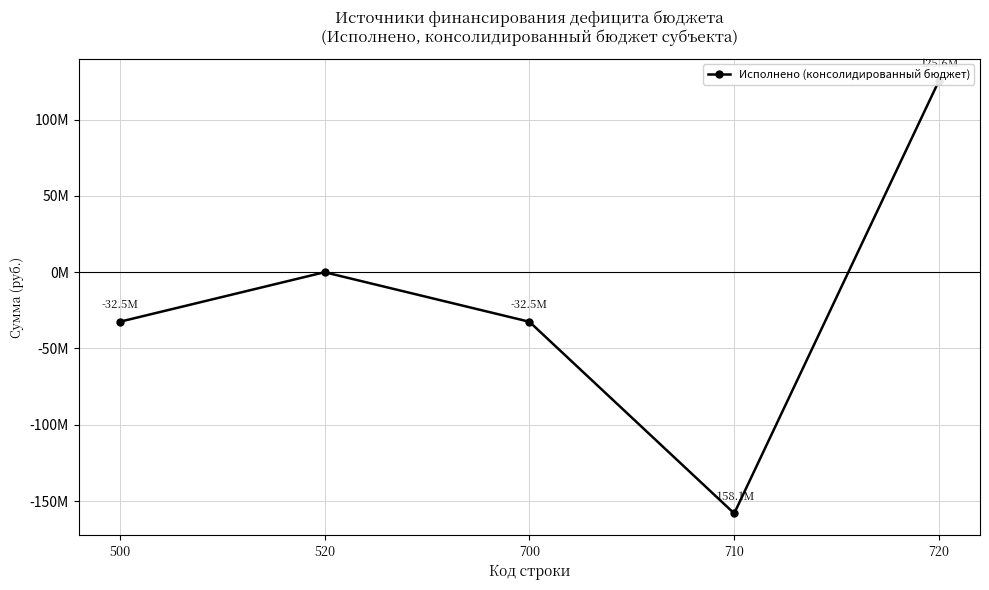

Reading right to left, what are all the values shown in this chart?

720=125616166.5	710=-158096779.9	700=-32480613.4	520=0.0	500=-32480613.4